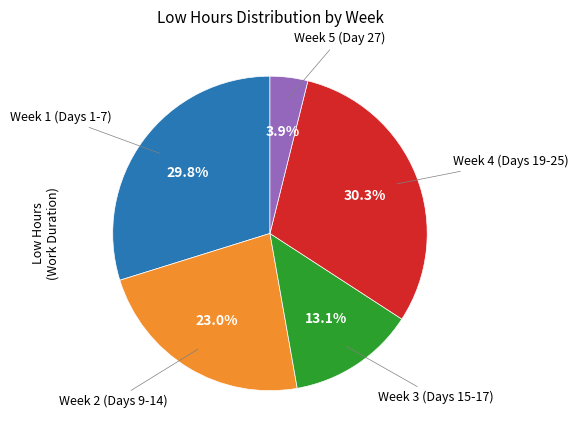

Is there a majority slice in this chart?

No